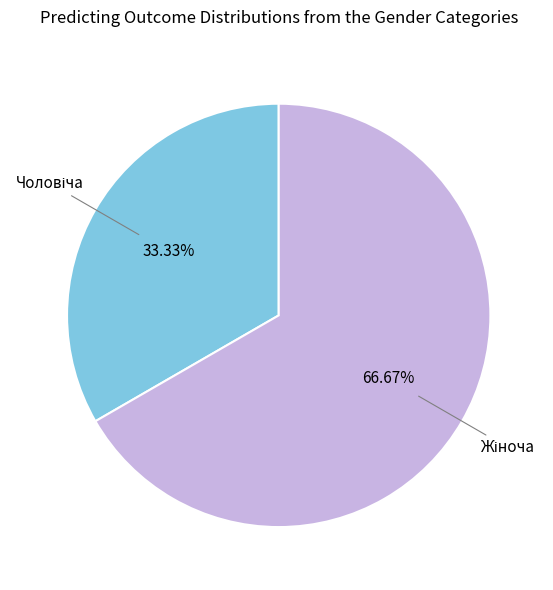

To the nearest percent, what is the average slice percentage?

50%